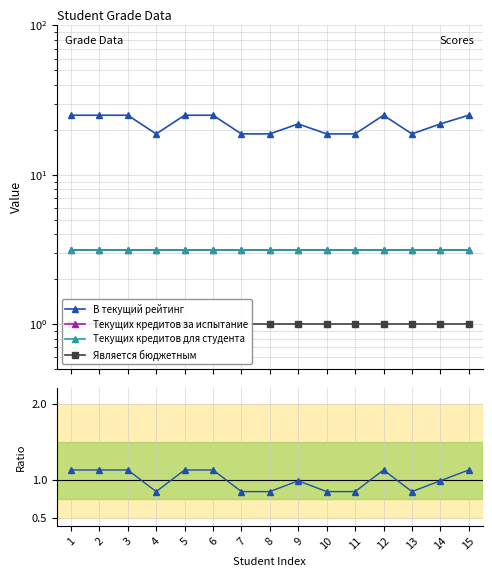

Is the value of В текущий рейтинг at 8 greater than the value of Текущих кредитов для студента at 2?

Yes